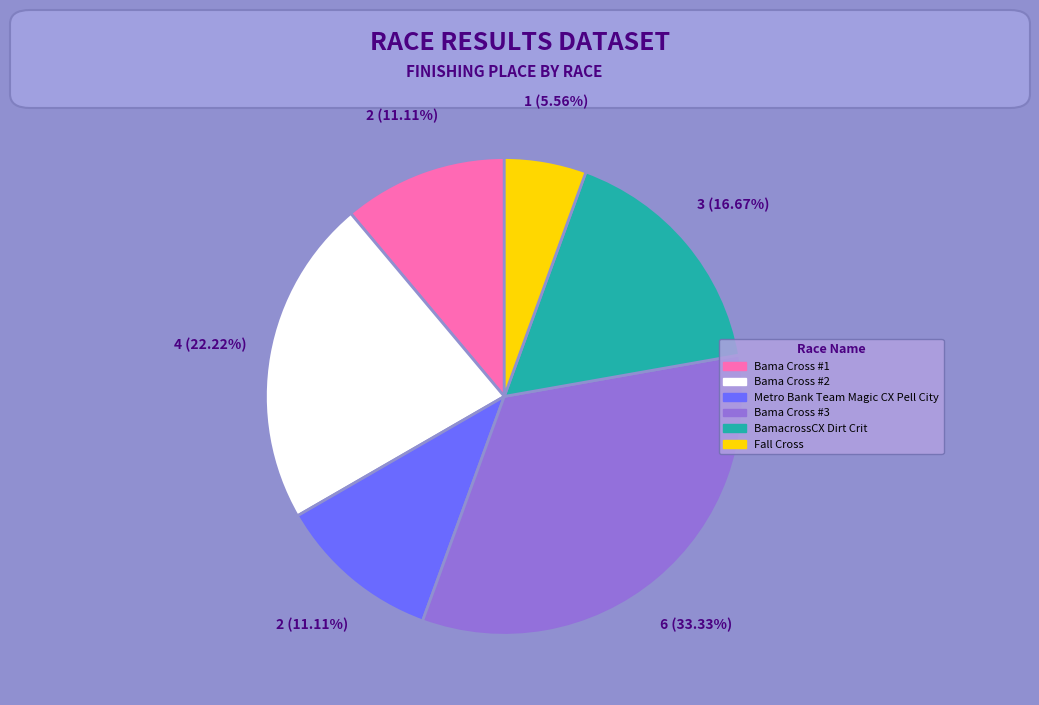

What percentage is the Bama Cross #1 slice, to the nearest percent?

11%